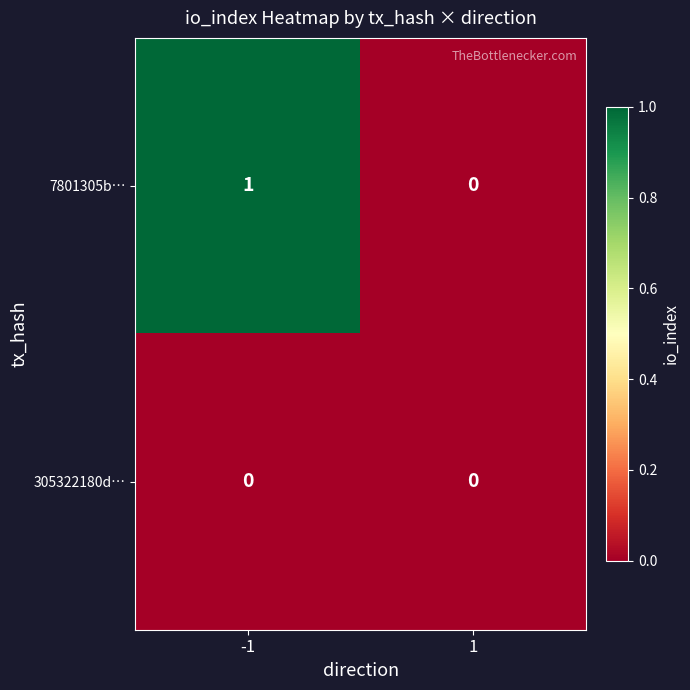

Which series changed the most between -1 and 1?

7801305b…